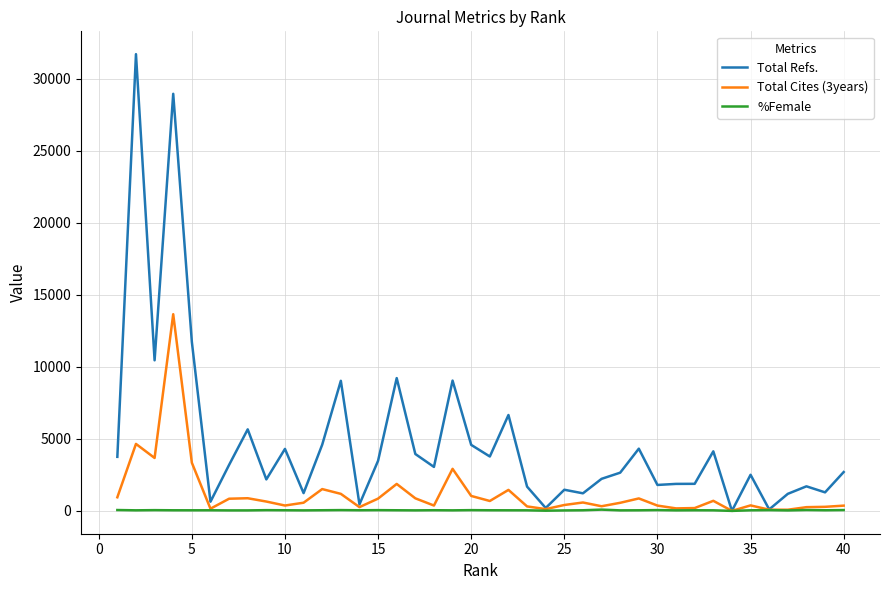

What is the average value of the Total Refs. series?

4862.3